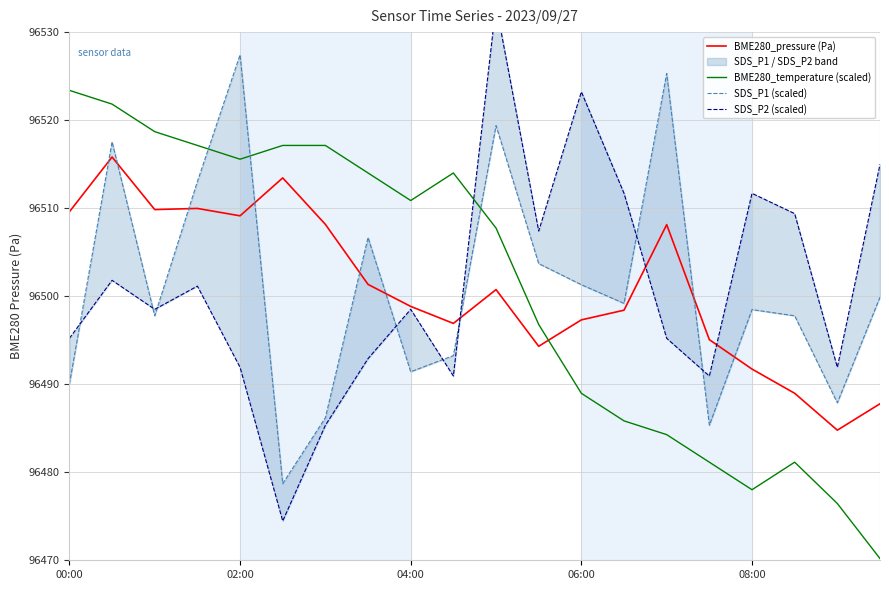

At which label does BME280_temperature (scaled) reach its peak?

00:00